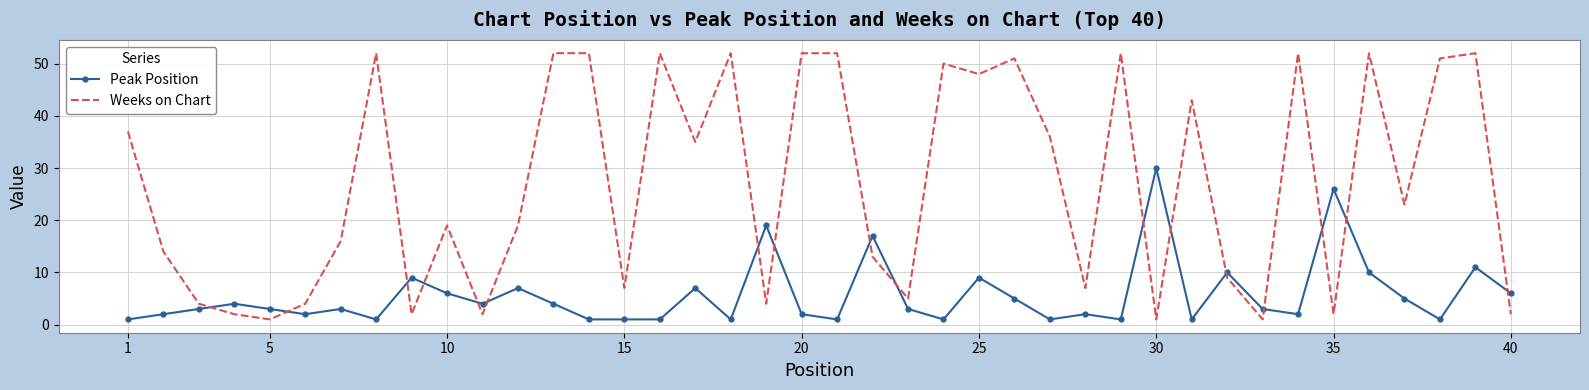

What is the difference between the maximum and minimum values in the Weeks on Chart series?

51